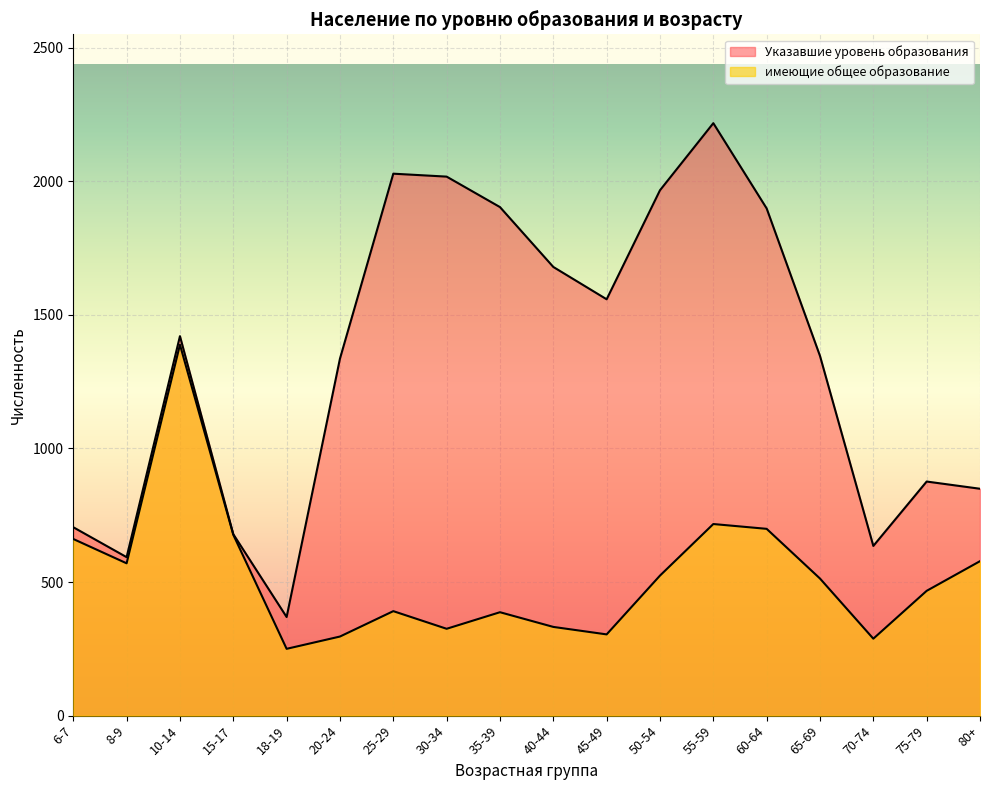

True or false: имеющие общее образование and Указавшие уровень образования cross at least once.

False